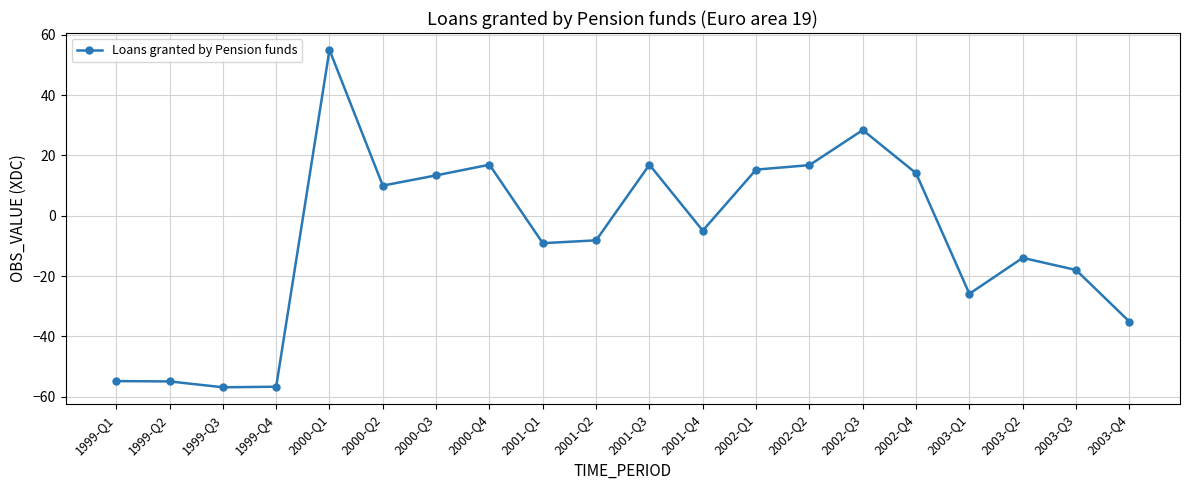

What is the label of the 15th point from the right?

2000-Q2